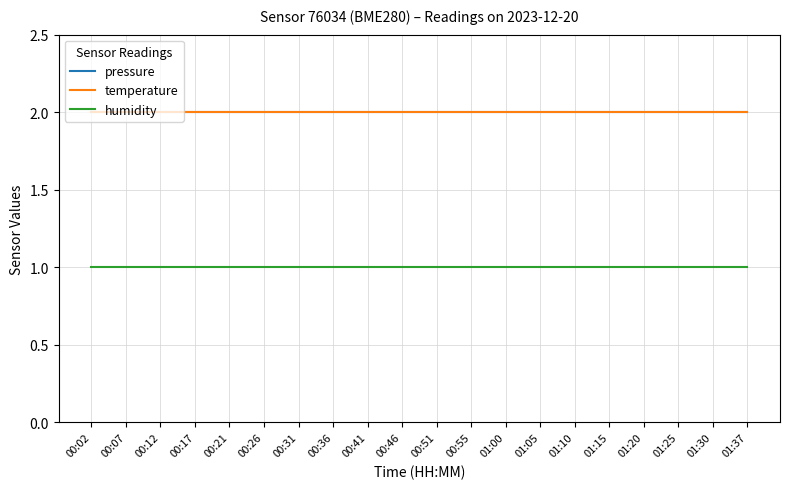

Is this an area chart (filled region under the line)?

No